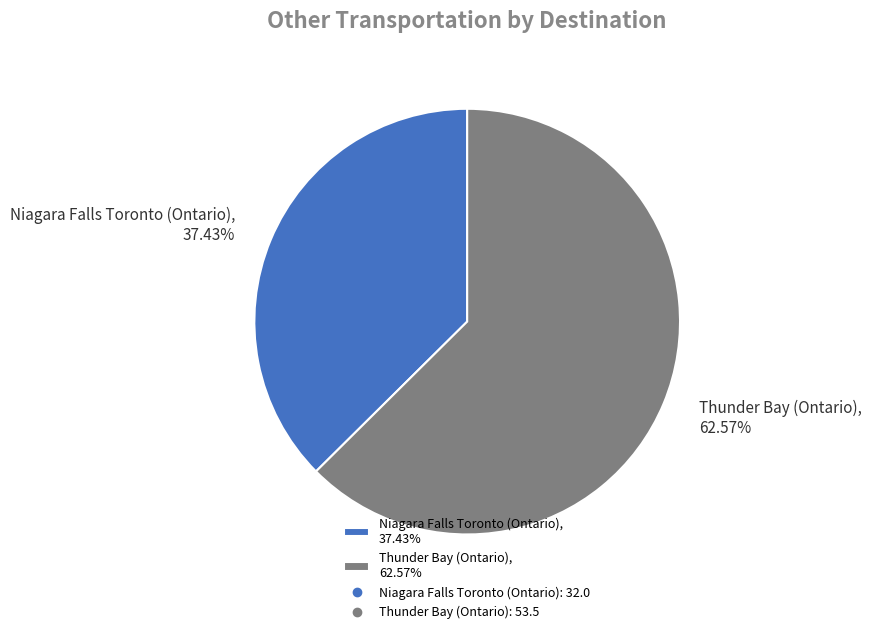

Rank the categories by value from lowest to highest.

Niagara Falls Toronto (Ontario), Thunder Bay (Ontario)